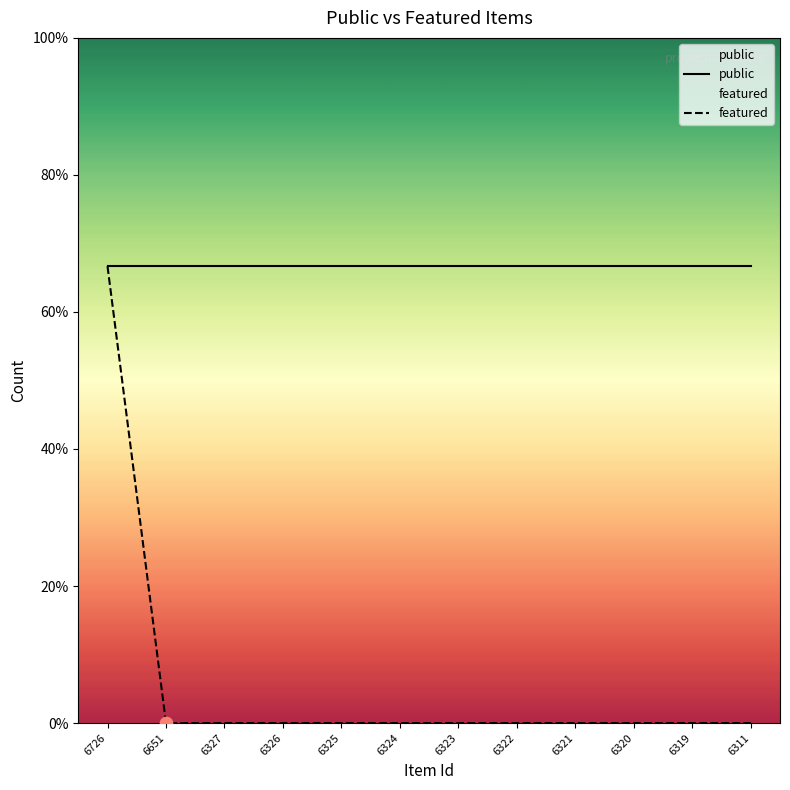

What are all the series names shown in the legend?

public, featured